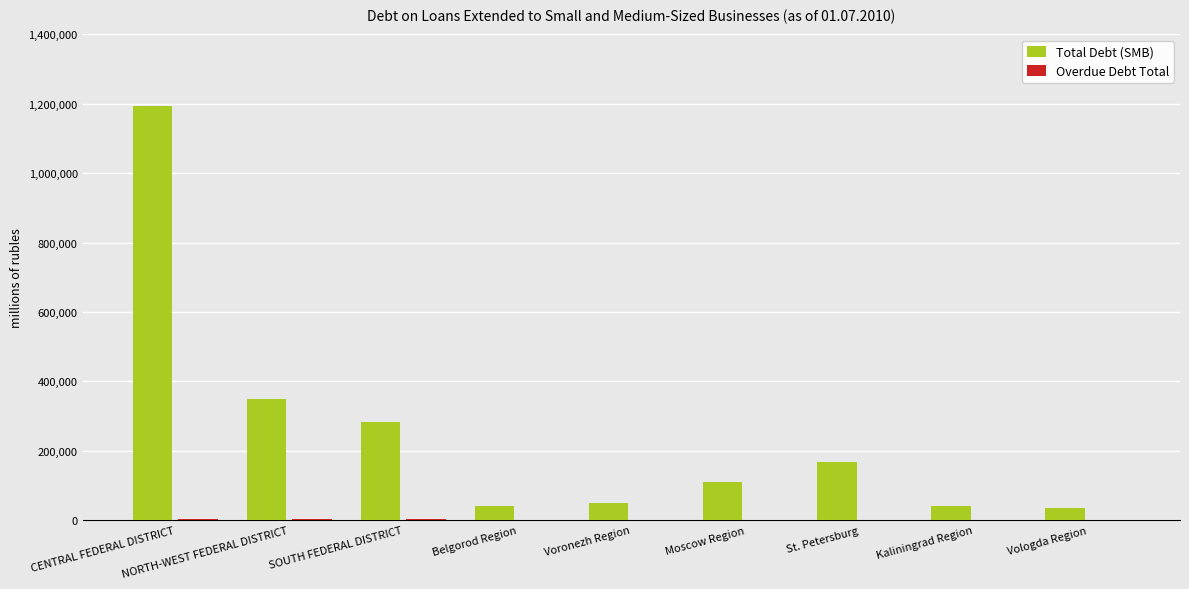

At which label is Total Debt (SMB) closest to 613639?

NORTH-WEST FEDERAL DISTRICT